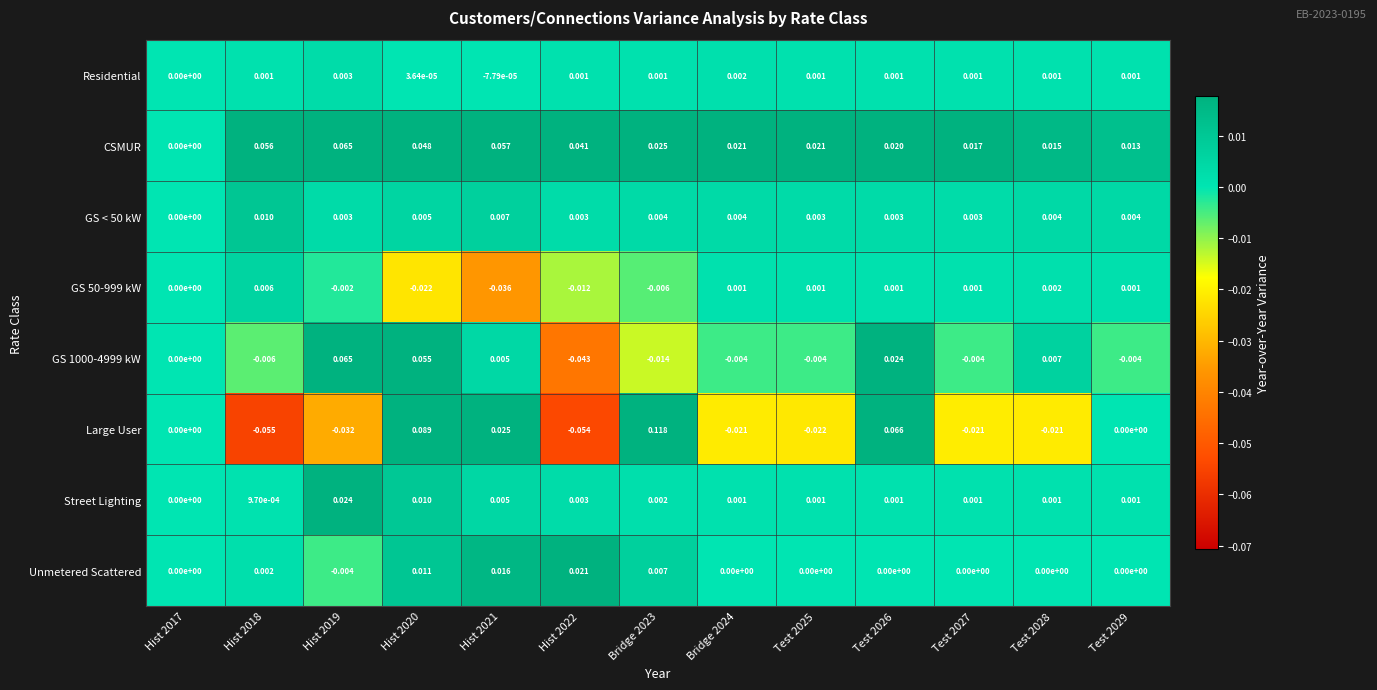

How many negative values does the Unmetered Scattered series have?

1